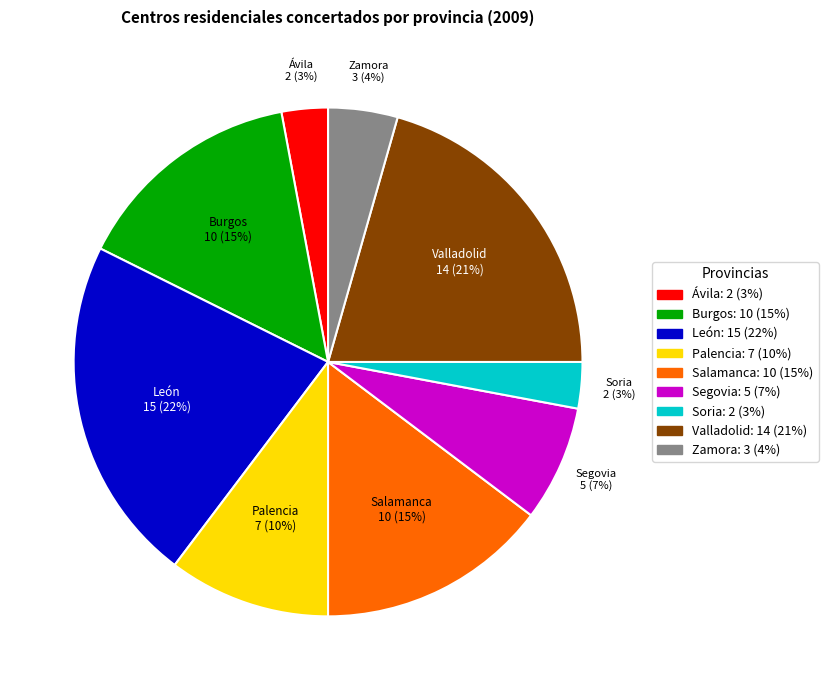

True or false: Burgos accounts for 15% of the total.

True